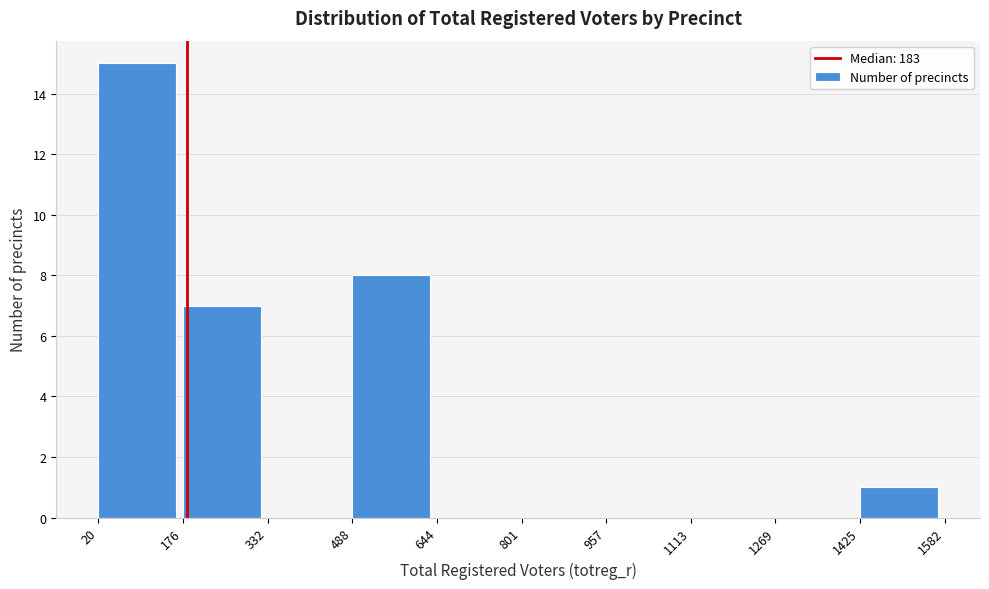

Reading left to right, list every bar in this chart as the range it spans on the x-axis followed by its height. The values are not printed on the chart, so give them approximately, as read against the axis.

20 to 176: 15
176 to 332: 7
332 to 488: 0
488 to 644: 8
644 to 801: 0
801 to 957: 0
957 to 1113: 0
1113 to 1269: 0
1269 to 1425: 0
1425 to 1582: 1